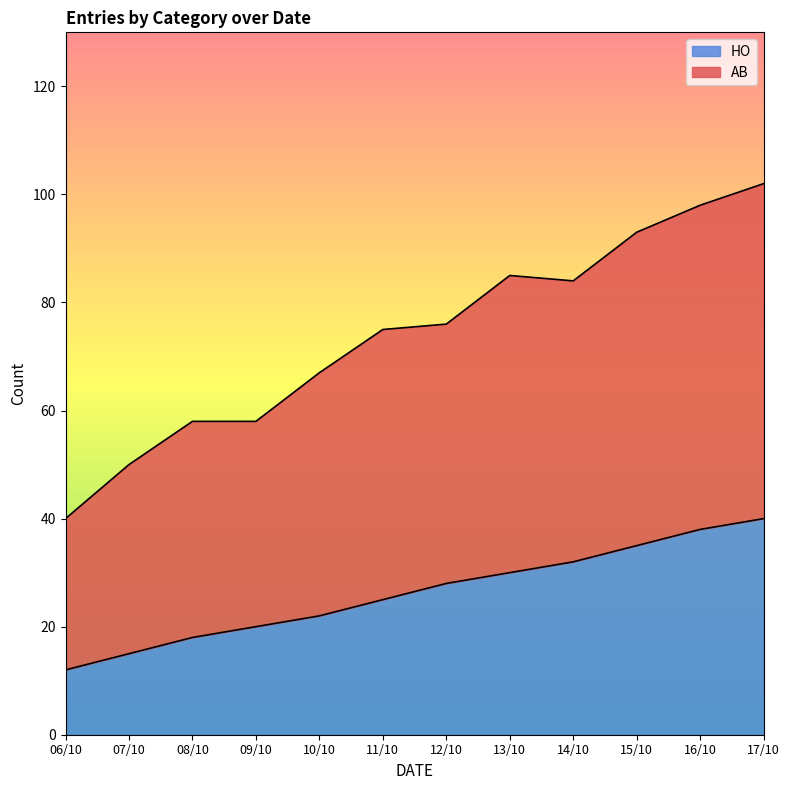

How many values are below 28?

6